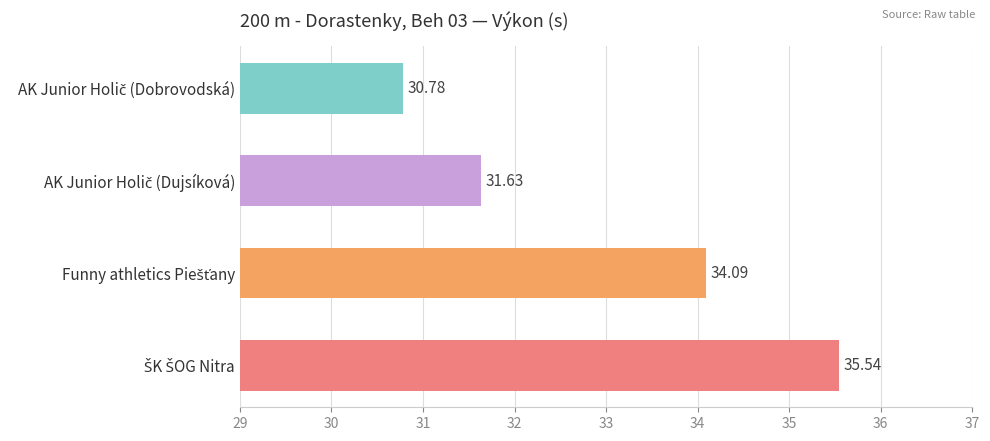

What is the difference between the maximum and minimum values?

4.8